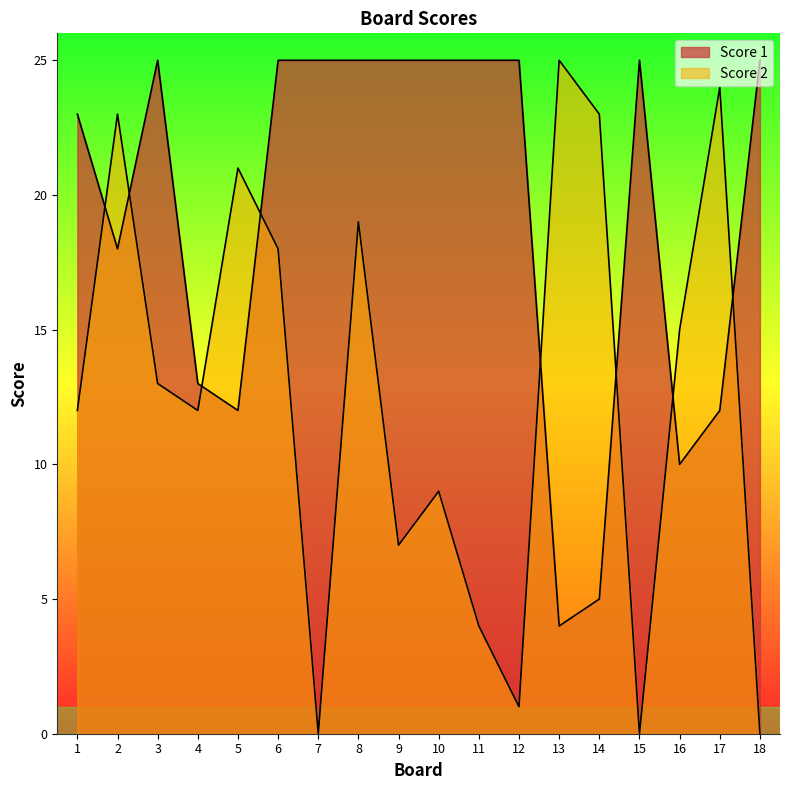

Where do Score 2 and Score 1 first cross each other?

1 and 2